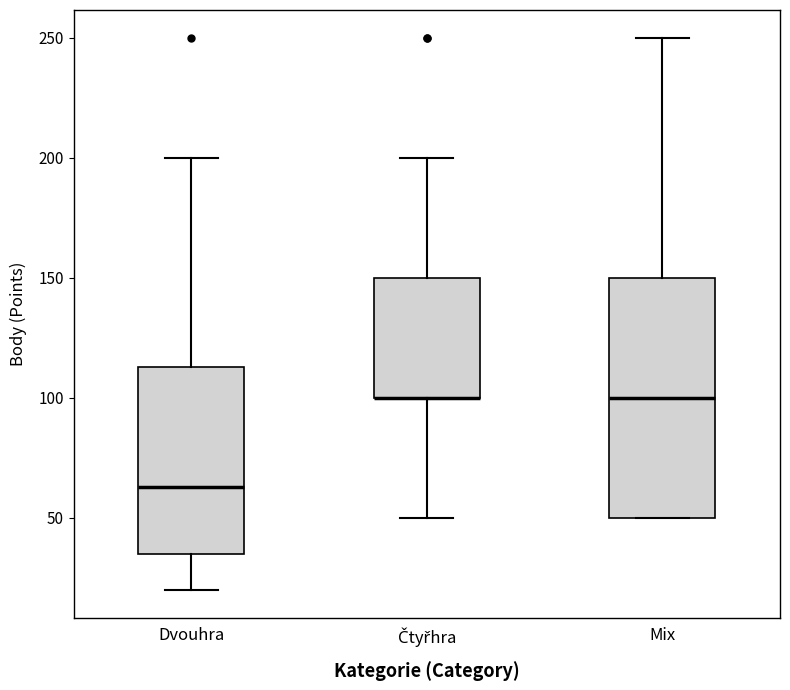

Reading left to right, read every box against the y-axis: the position of its median line, the range the box covers, and the ends of its whiskers. The values are not printed on the chart, so give them approximately, as read against the axis.

Dvouhra: median 65, box 35 to 115, whiskers 20 to 200
Čtyřhra: median 100 (drawn on the box's lower edge), box 100 to 150, whiskers 50 to 200
Mix: median 100, box 50 to 150, whiskers 50 to 250